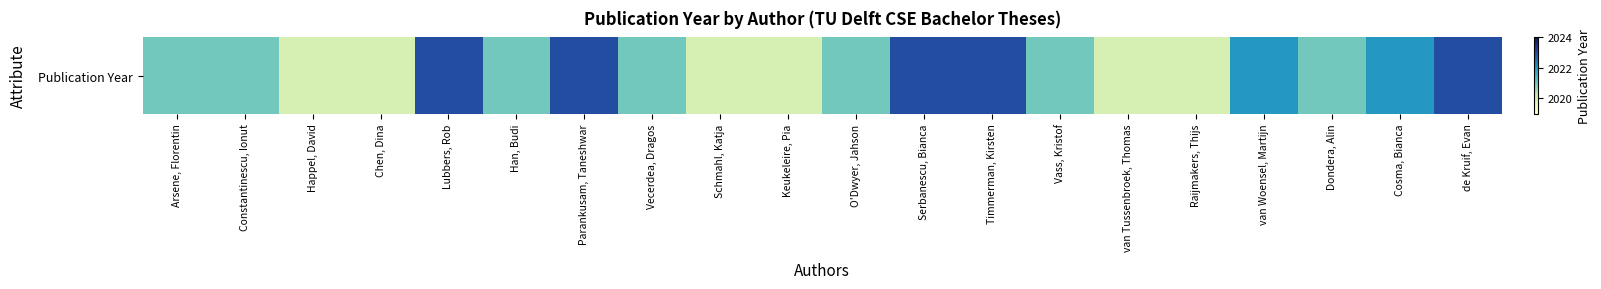

What is the change in value from Vass, Kristof to de Kruif, Evan?

+2